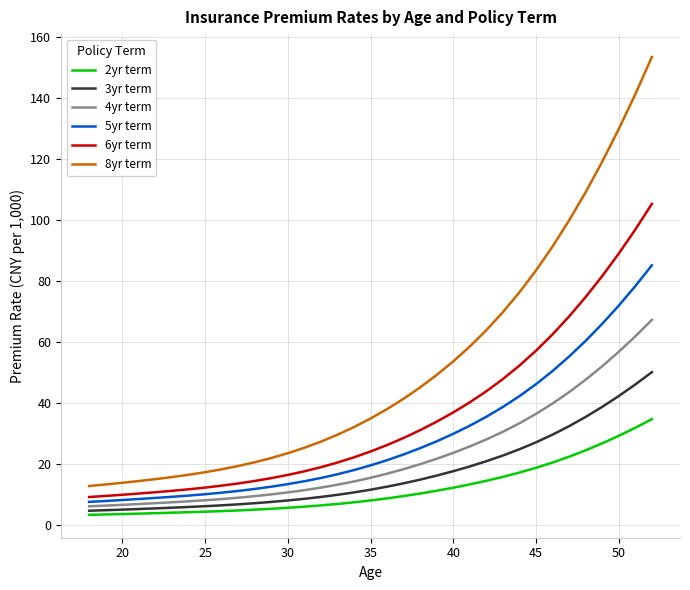

Which series has the largest total across all categories?

8yr term